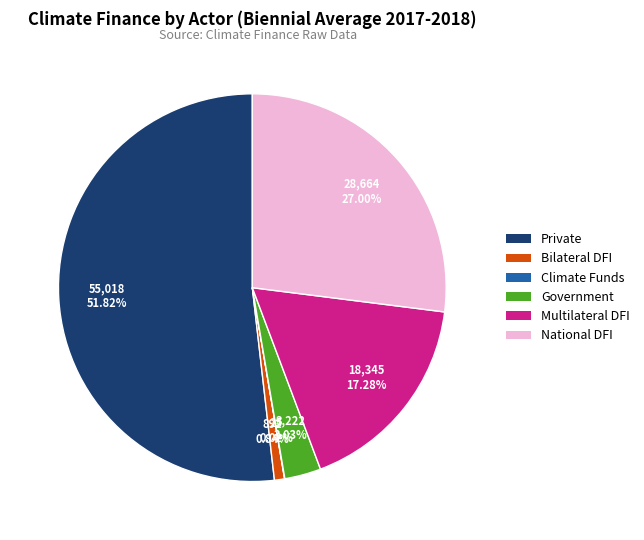

Is there any slice that represents more than half of the pie?

Yes